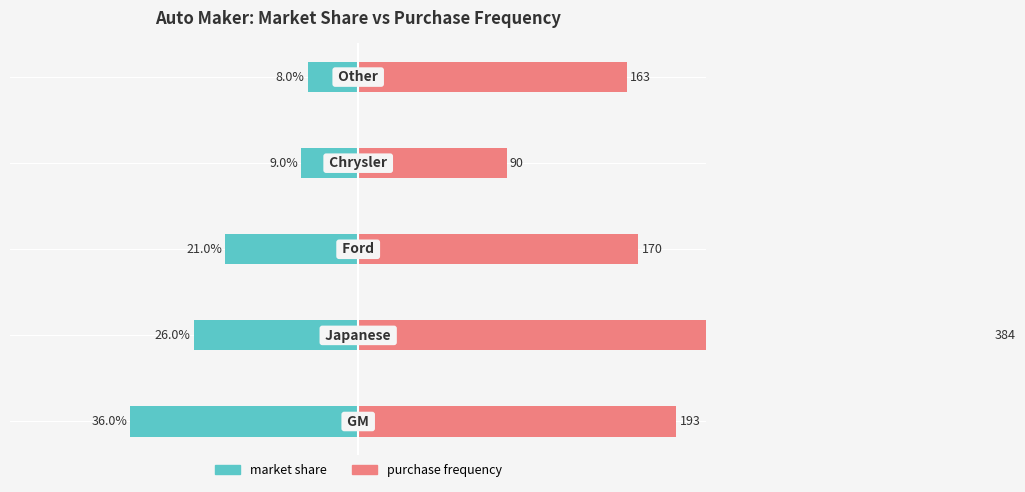

The market share series shows -0.1 at 2. True or false?

False